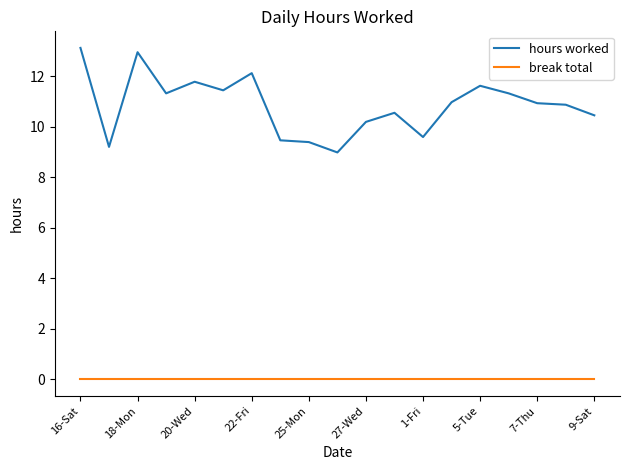

What is the maximum value for hours worked?

13.1